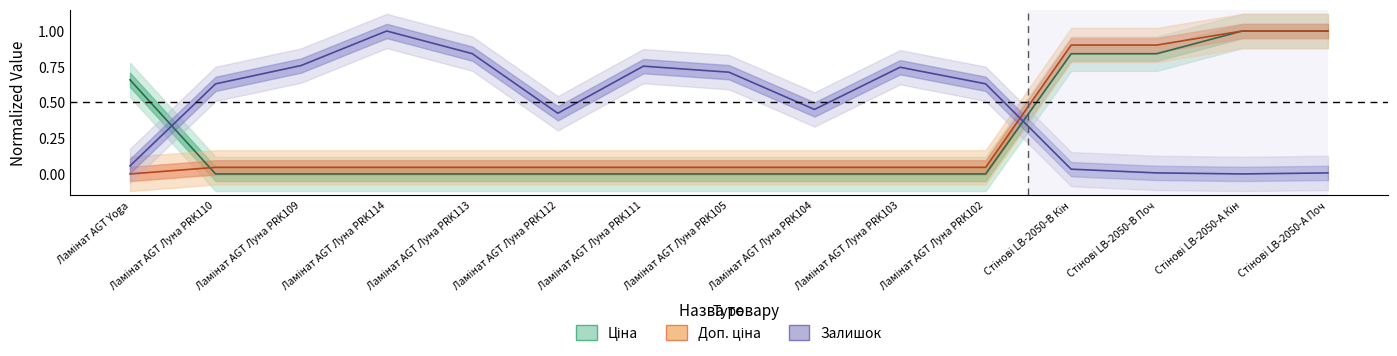

What position from the left is Стінові LB-2050-В Кін?

12